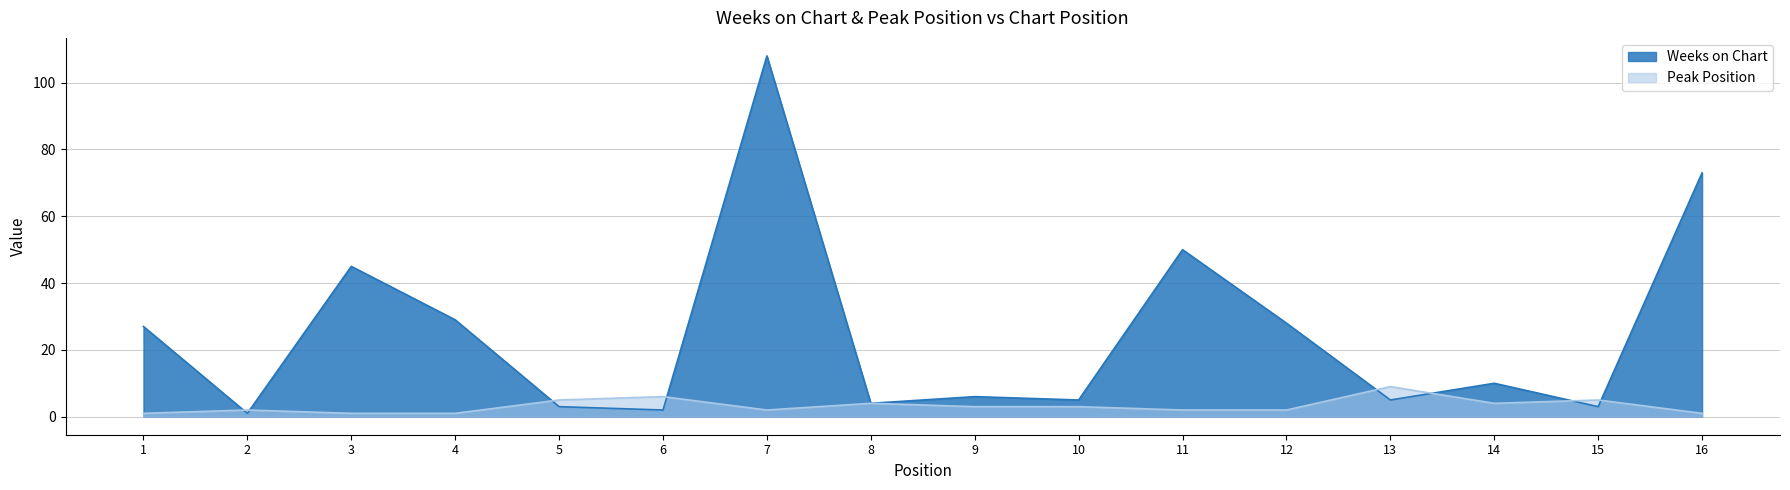

Where is the first local maximum for Weeks on Chart?

3